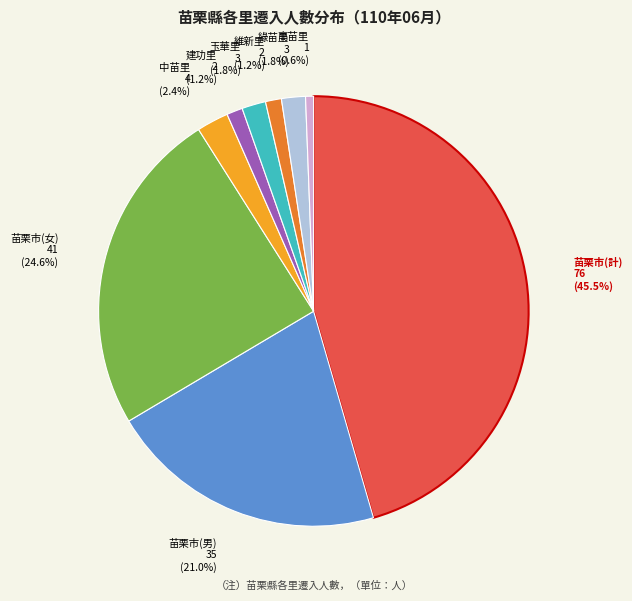

Does 中苗里 4 (2.4%) account for over 50% of the chart?

No